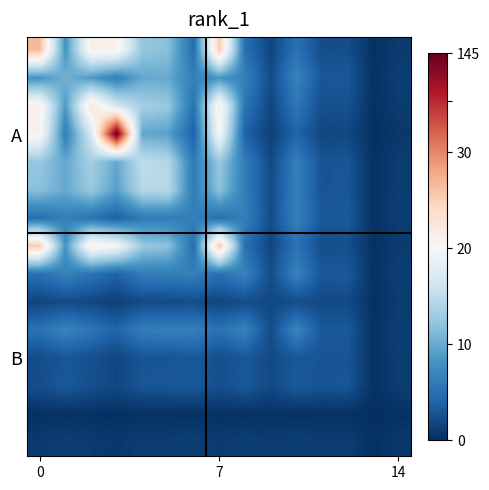

What is the greatest value displayed?

145.0